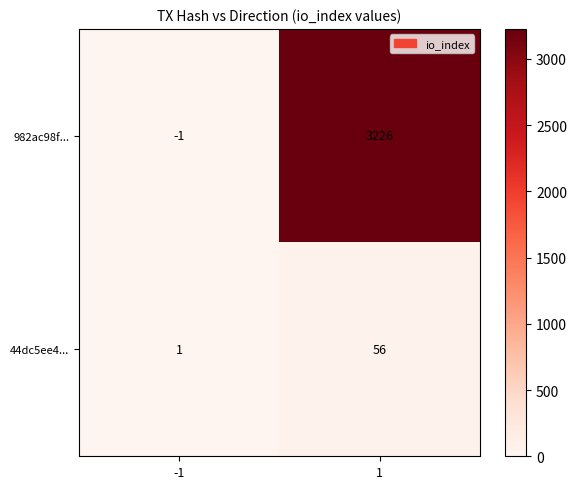

Is it true that 44dc5ee4... equals 2 at -1?

False